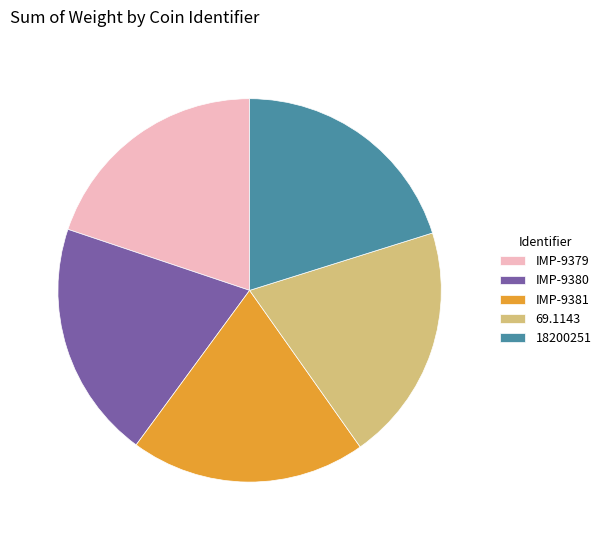

How many slices are in this pie chart?

5